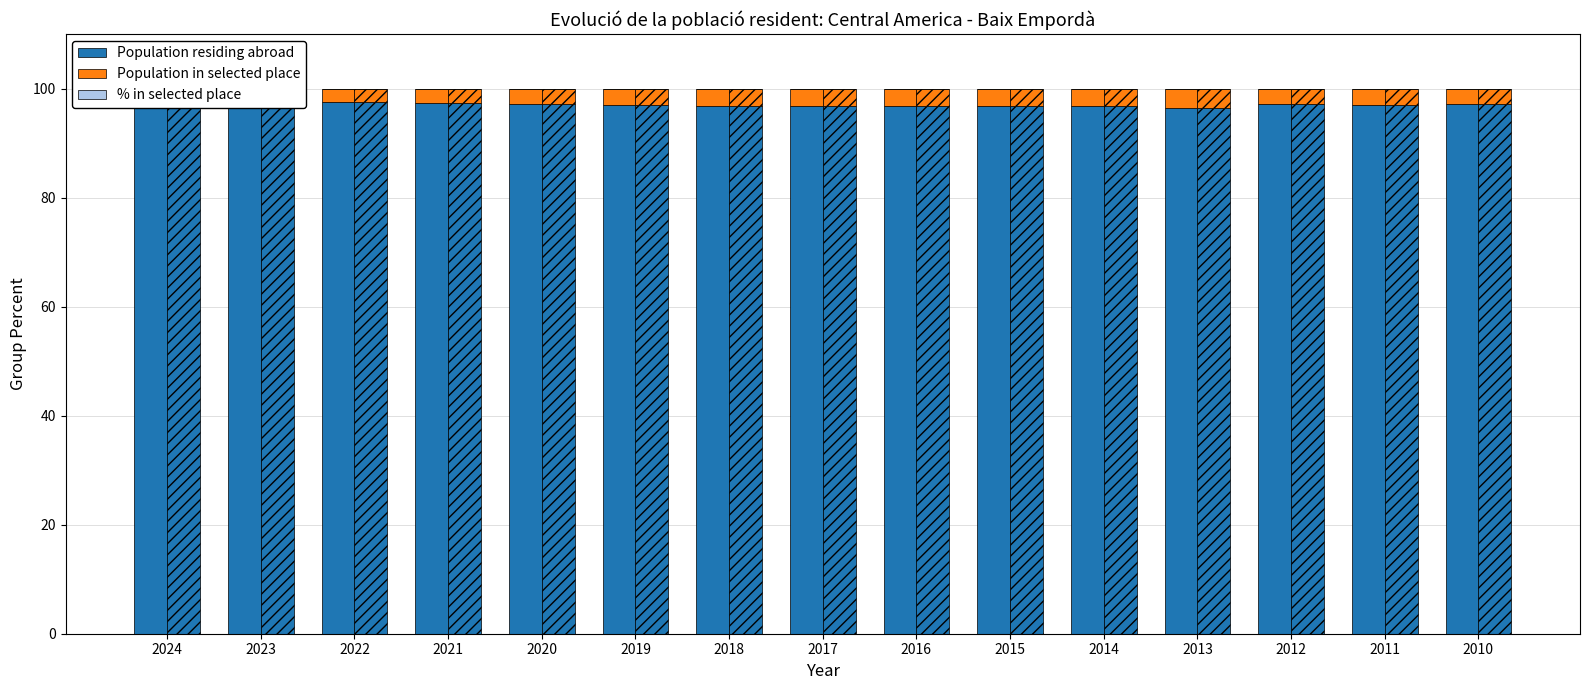

Reading left to right, list all the values displayed in this chart.

Population residing abroad: 2024=97.3	2023=97.6	2022=97.5	2021=97.3	2020=97.2	2019=97.0	2018=96.8	2017=96.8	2016=96.8	2015=96.8	2014=96.8	2013=96.5	2012=97.1	2011=97.1	2010=97.2
Population in selected place: 2024=2.6	2023=2.4	2022=2.5	2021=2.7	2020=2.8	2019=2.9	2018=3.1	2017=3.1	2016=3.1	2015=3.1	2014=3.1	2013=3.4	2012=2.8	2011=2.8	2010=2.7
% in selected place: 2024=0.0	2023=0.0	2022=0.0	2021=0.0	2020=0.1	2019=0.1	2018=0.1	2017=0.1	2016=0.1	2015=0.1	2014=0.1	2013=0.1	2012=0.1	2011=0.1	2010=0.1